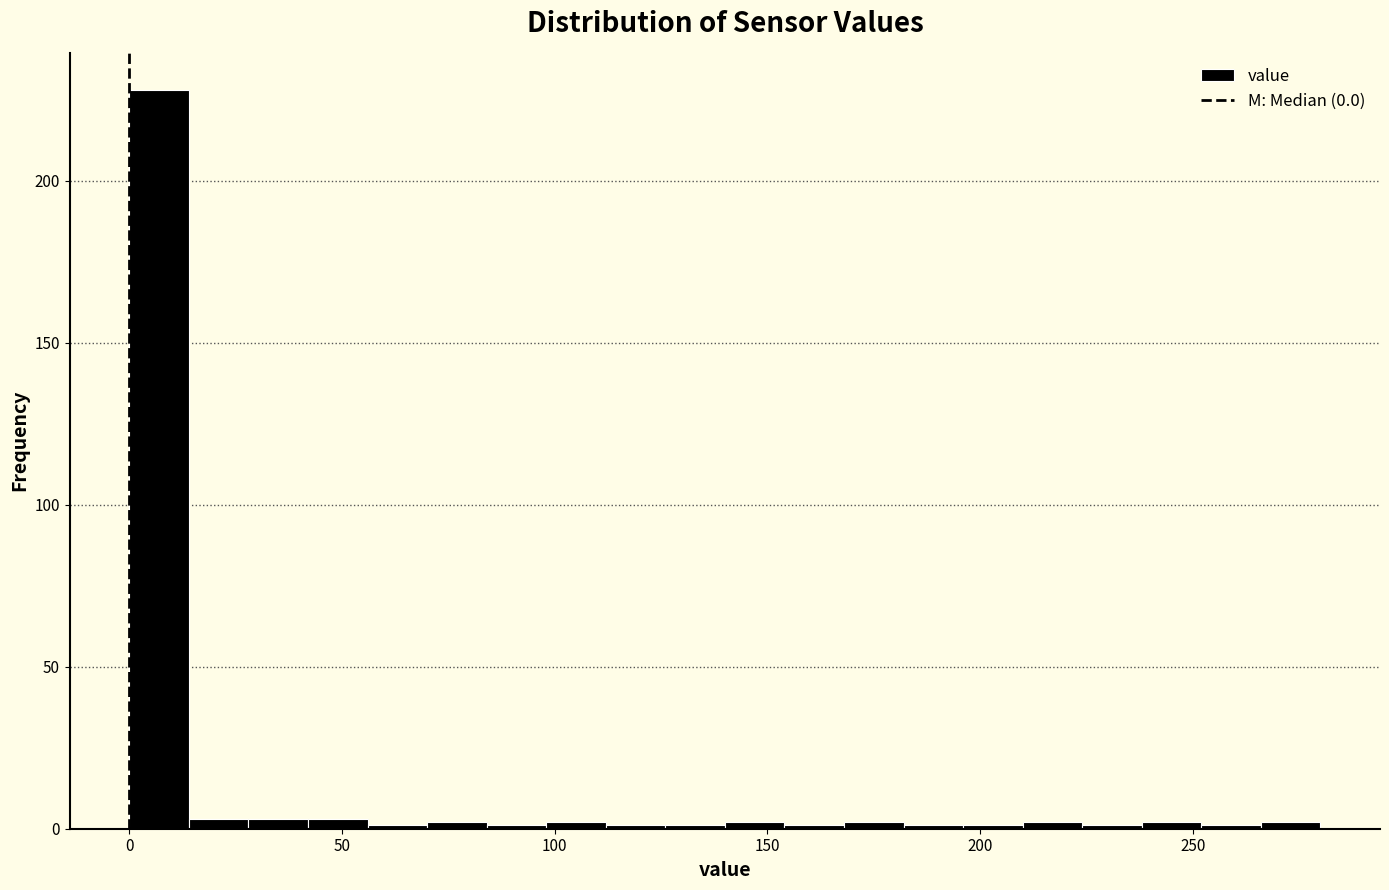

Read against the x-axis, roughly where is the centre of the tallest bar?

5